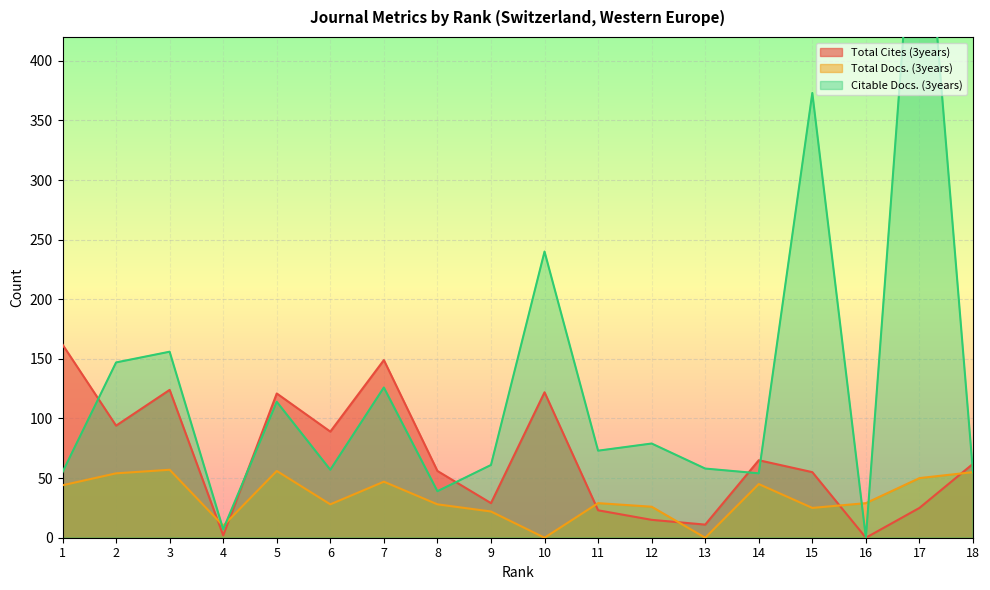

Which category has the highest value in the Total Cites (3years) series?

1